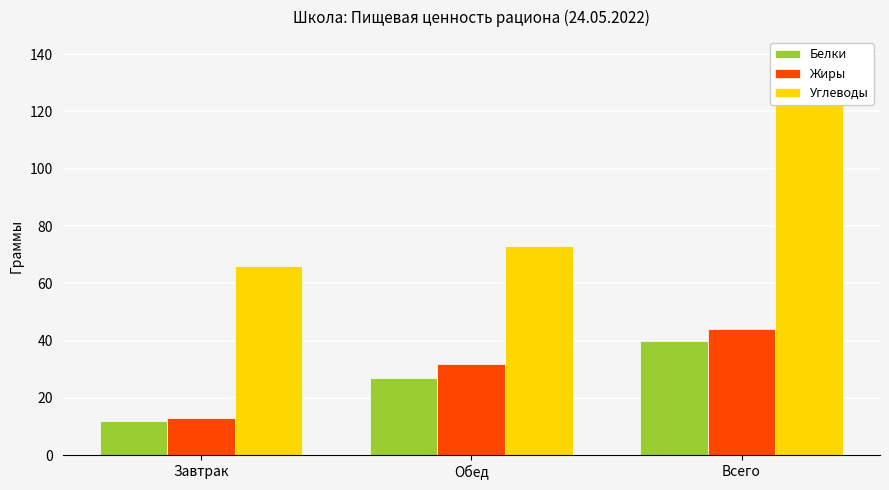

Where does the Углеводы series first go above 73?

Всего